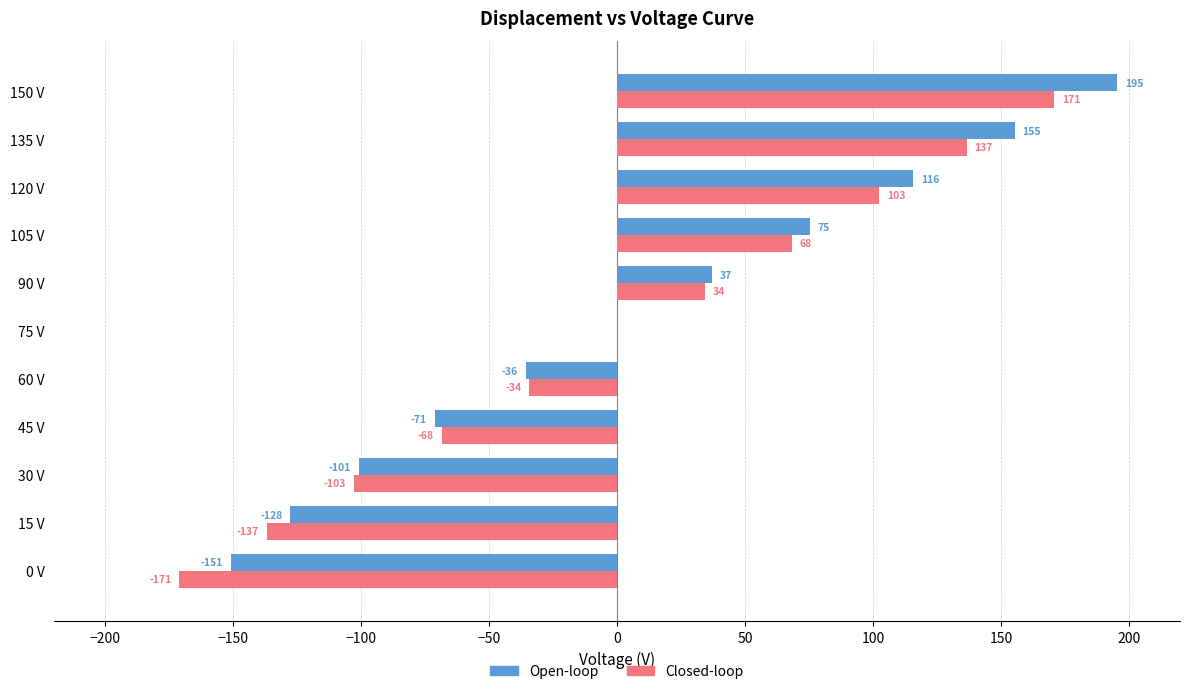

How many bars are there in total?

22